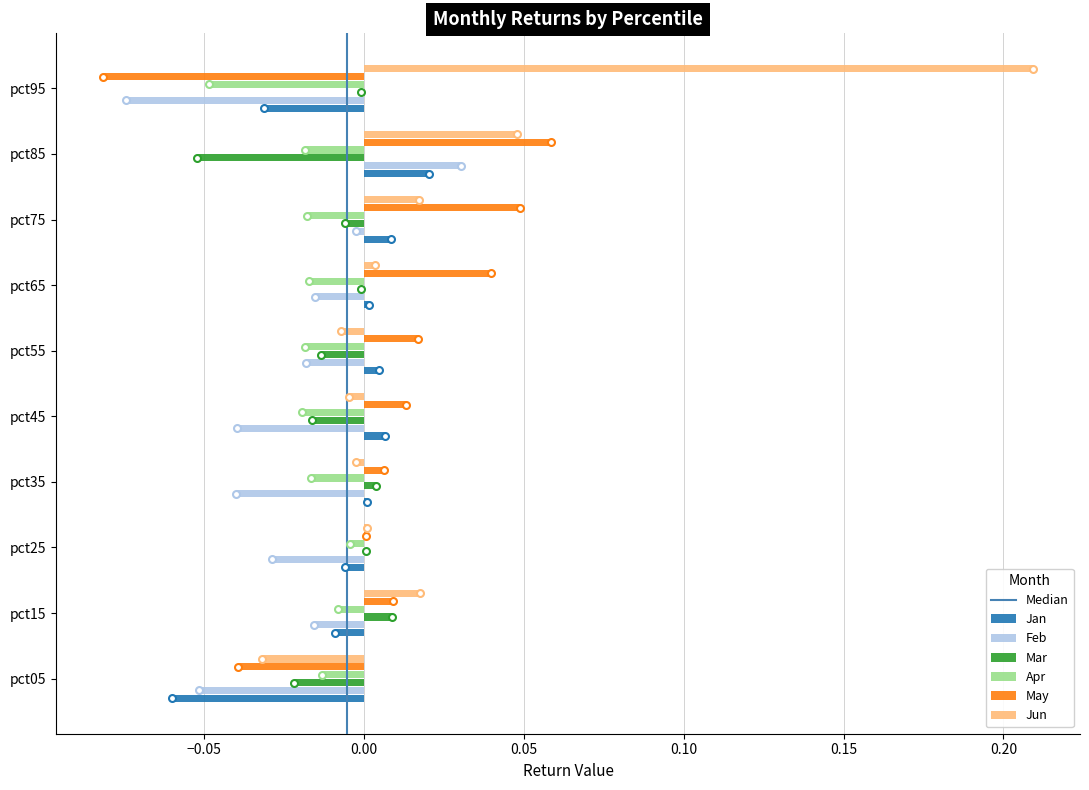

Which category has the highest value across all series?

pct95